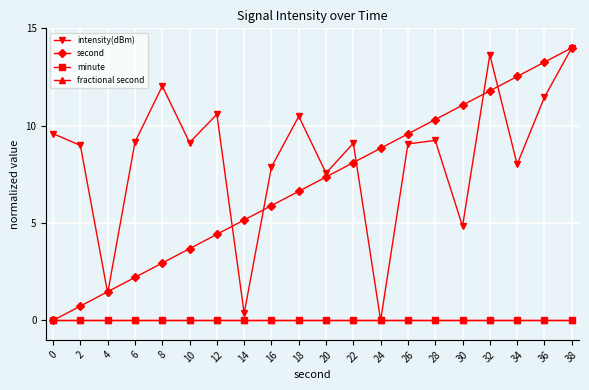

Is this an area chart (filled region under the line)?

No